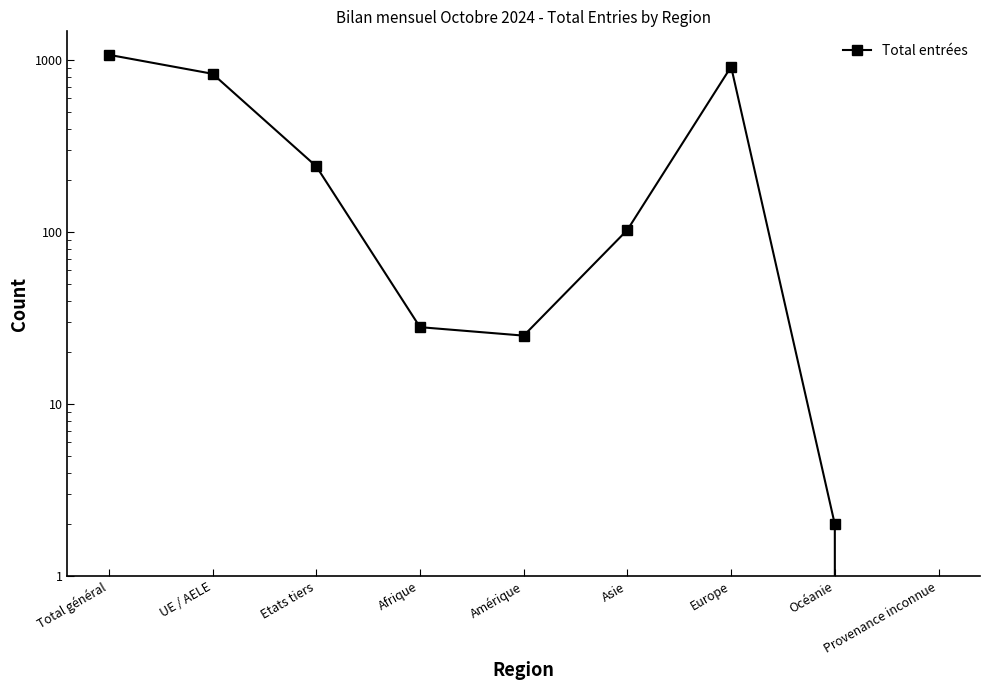

At which label does the data first exceed 103?

Total général